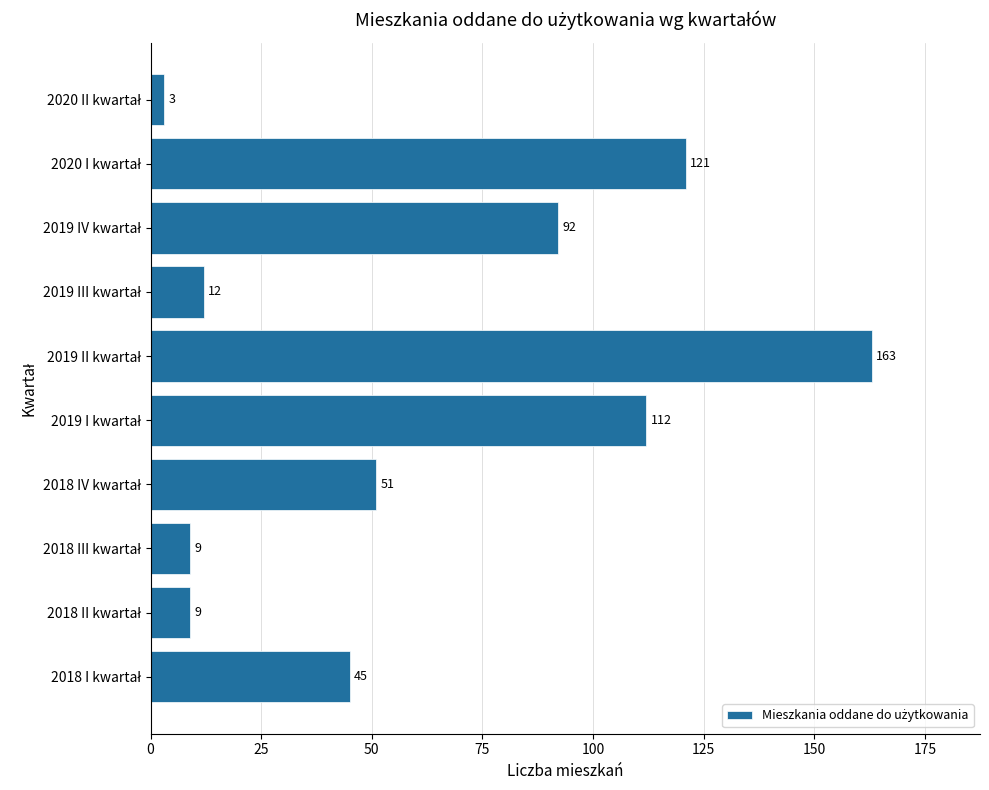

How many categories are shown in the chart?

10